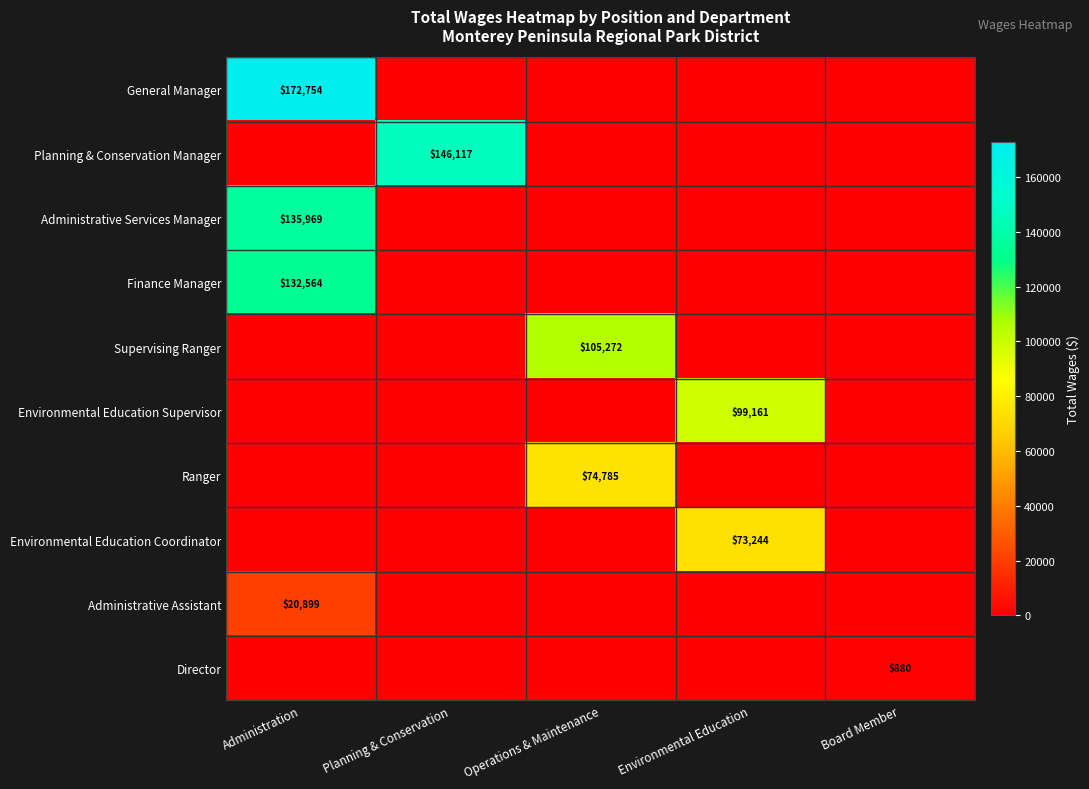

The Director series shows 529 at Board Member. True or false?

False